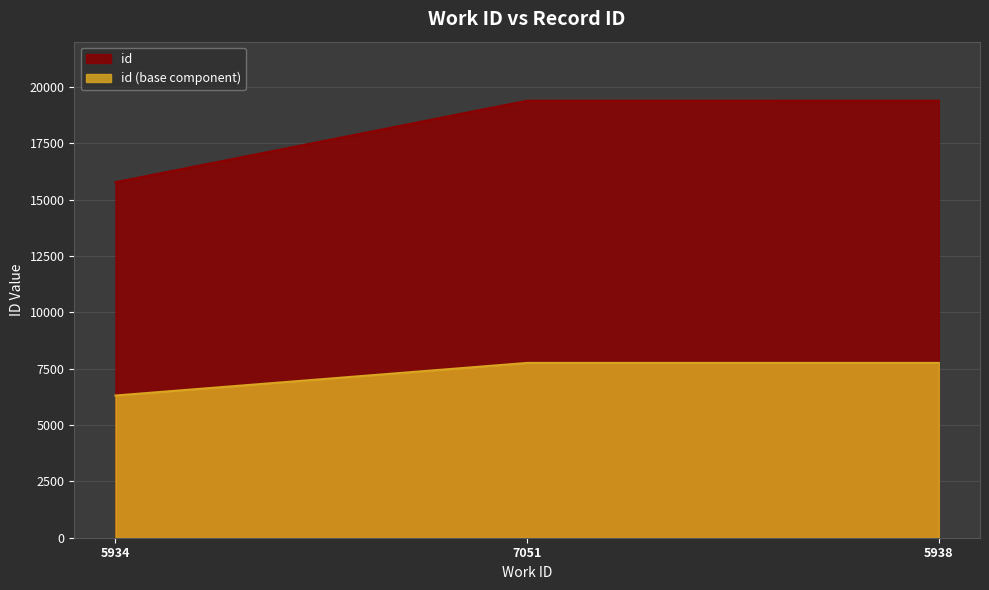

List the labels in order of value, smallest first.

5934, 7051, 5938